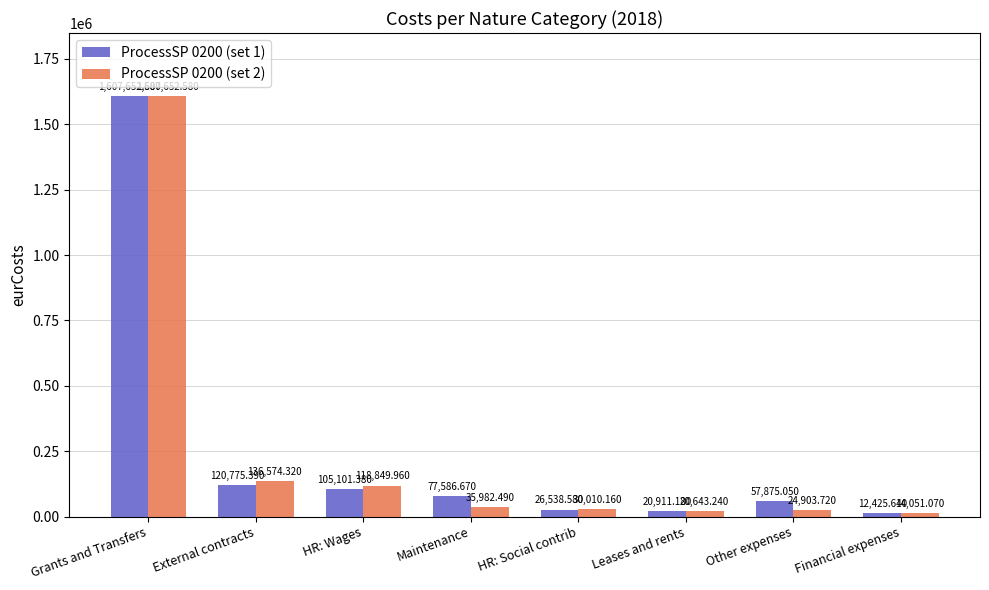

What is the average value of the ProcessSP 0200 (set 1) series?

253608.3